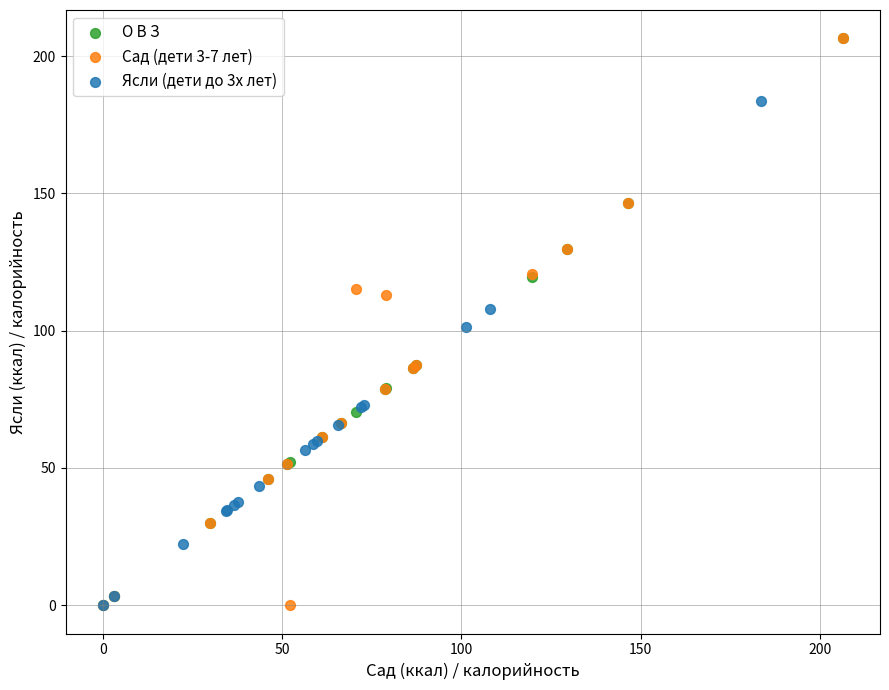

What are all the series names shown in the legend?

О В З, Сад (дети 3-7 лет), Ясли (дети до 3х лет)